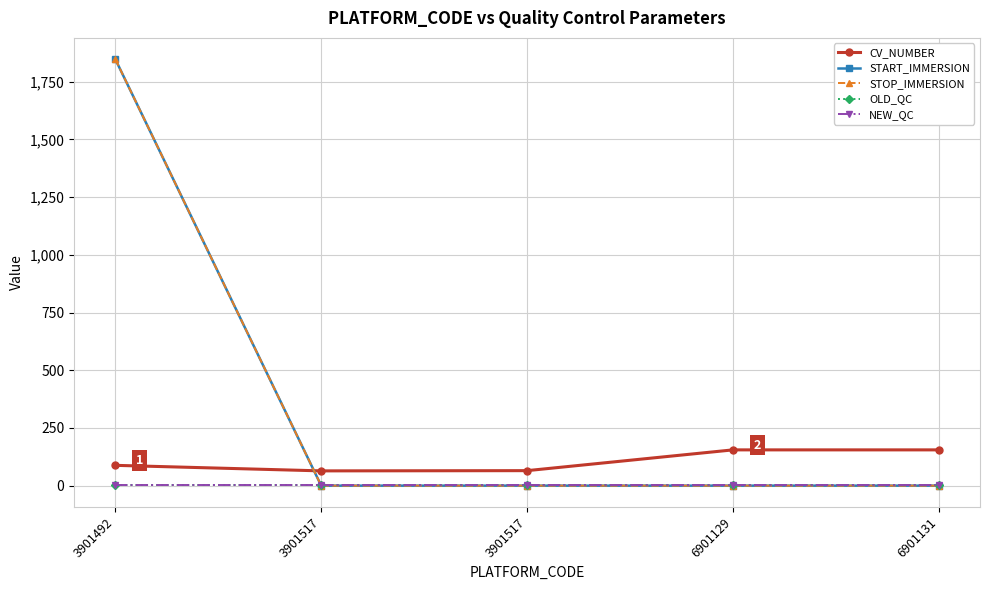

Which category has the lowest value in the START_IMMERSION series?

3901517